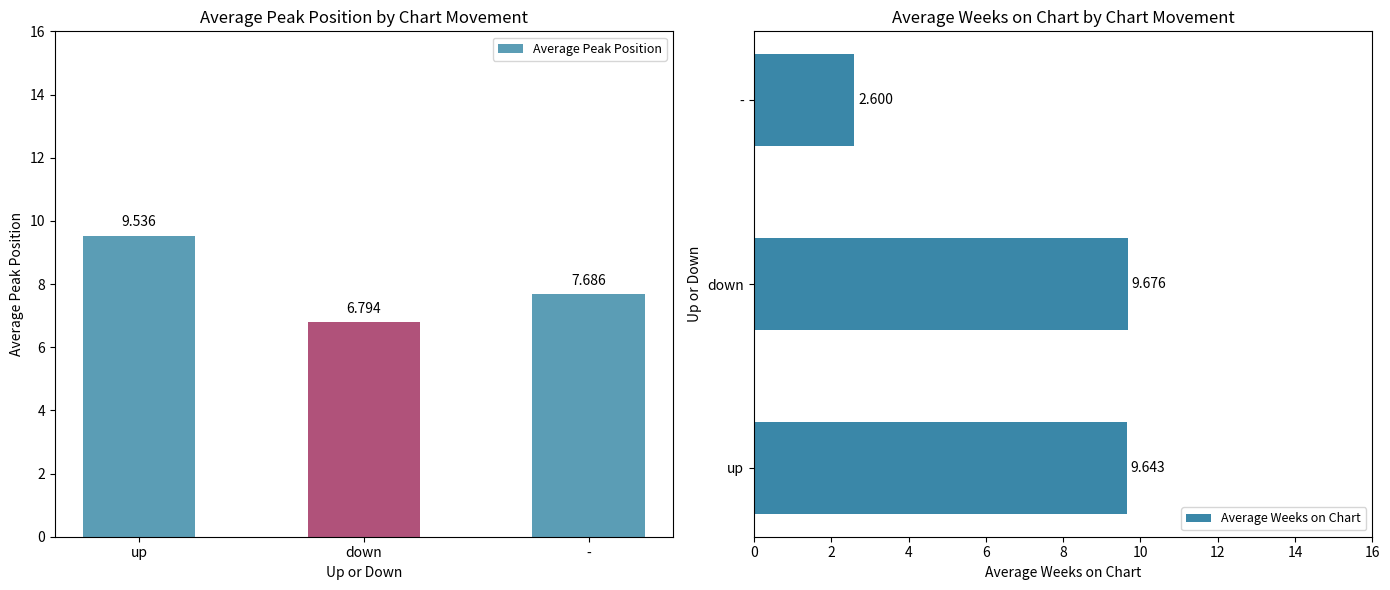

What is the sum of the Average Peak Position values at - and up?

17.2